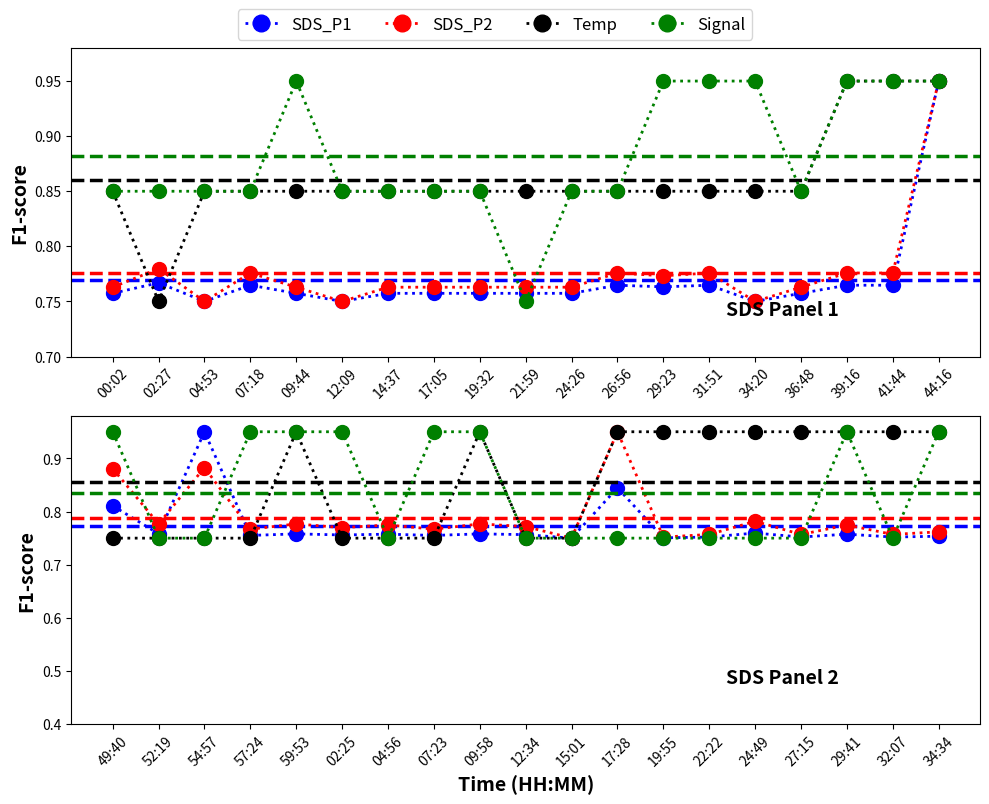

What is the difference between the maximum and minimum values in the SDS_P2 series?

0.2